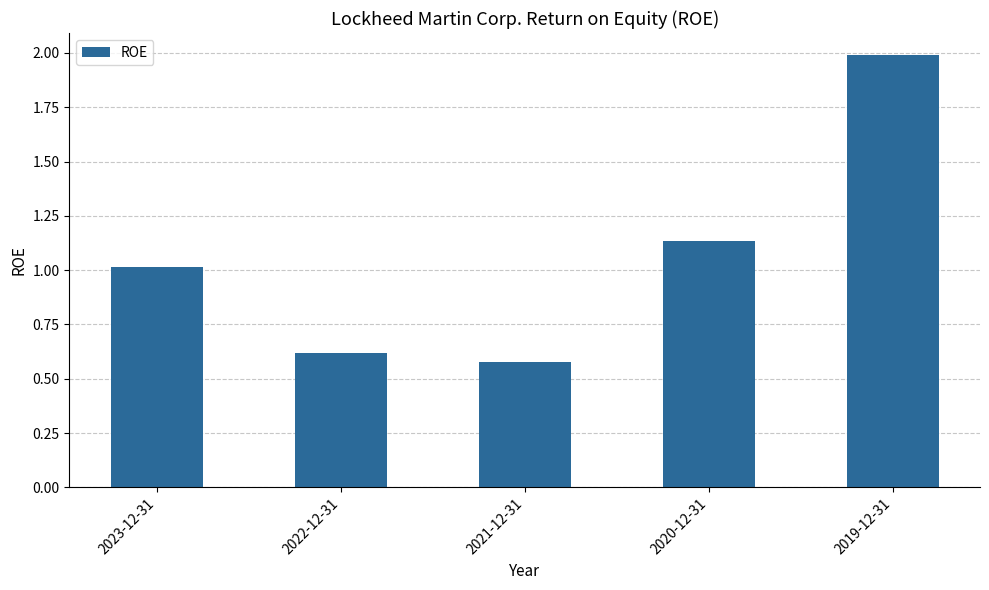

What is the label of the 1st bar from the right?

2019-12-31